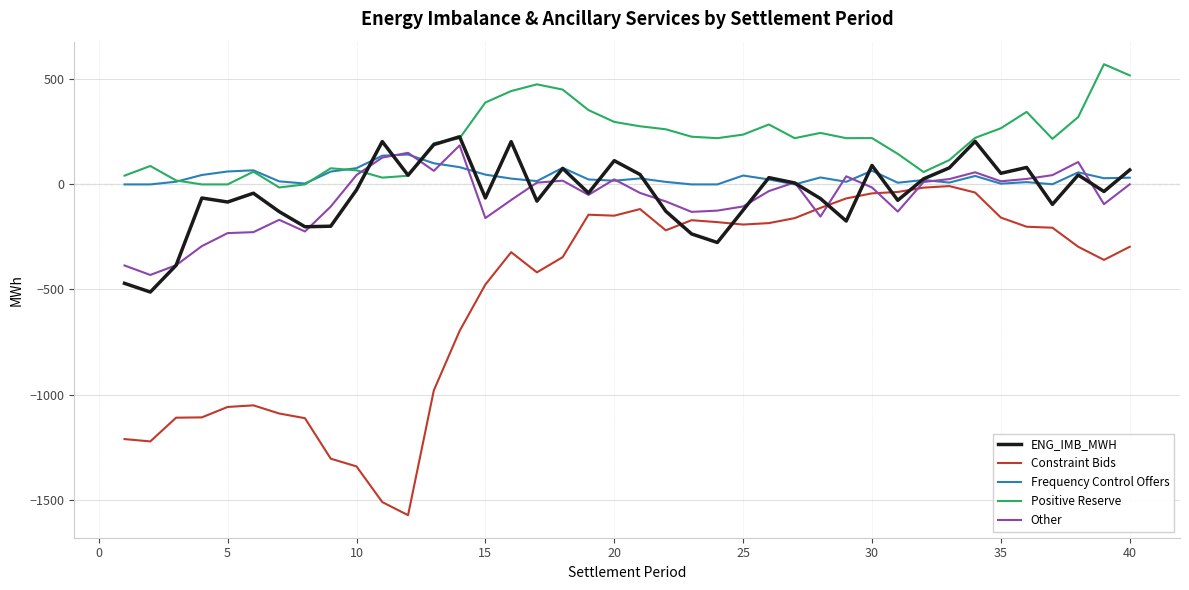

What is the greatest value displayed?

571.9